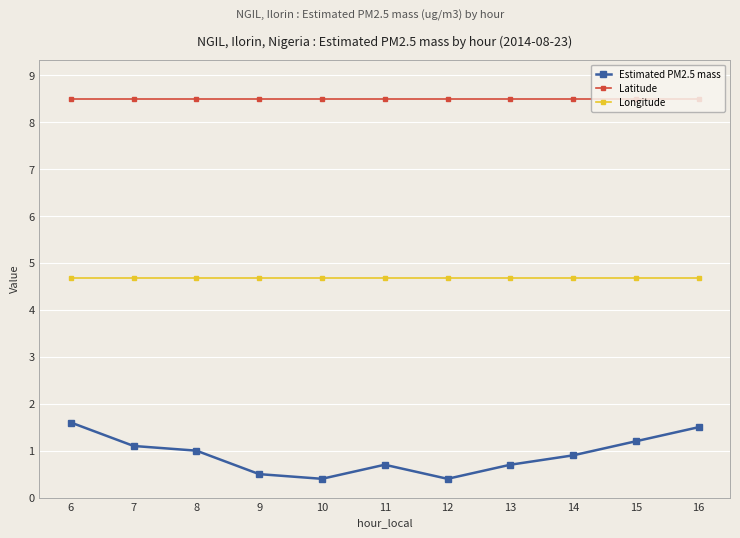

What is the lowest value of the Latitude series?

8.5